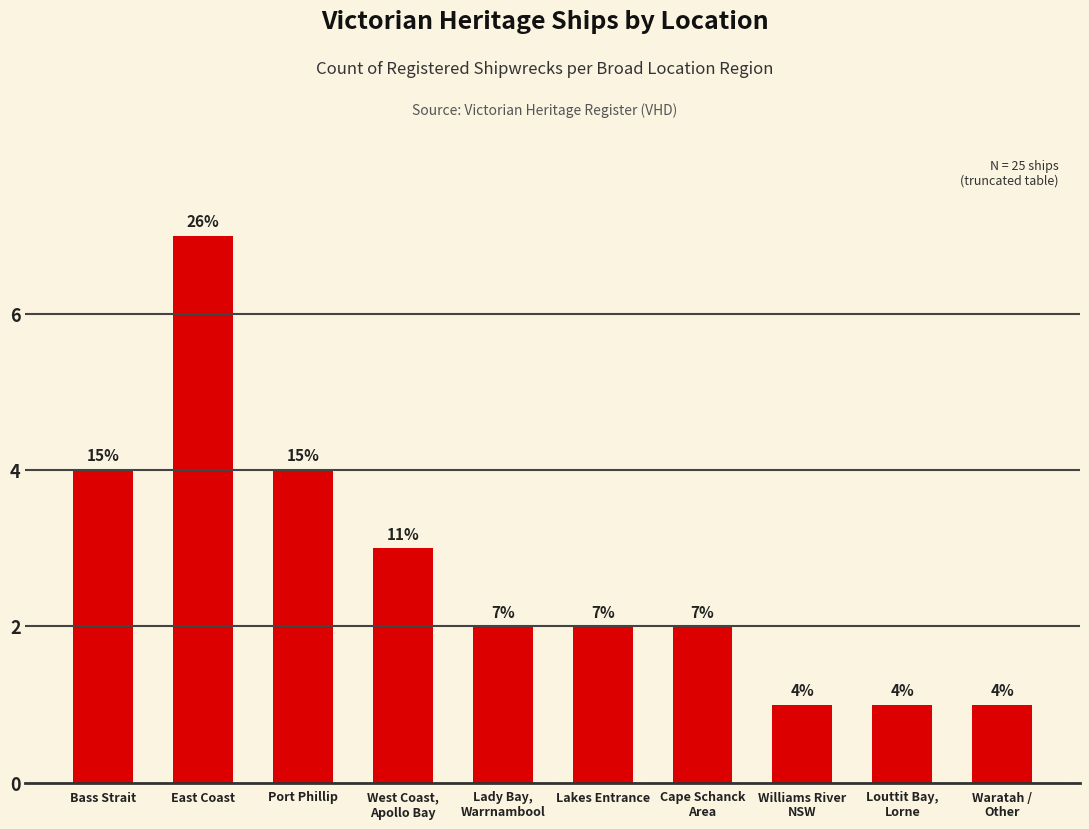

Does the chart contain any negative values?

No